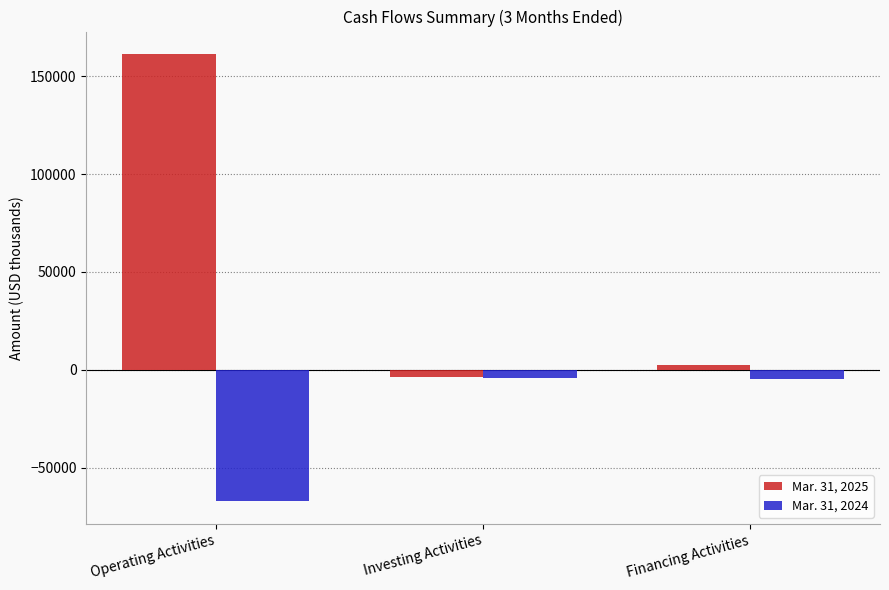

What is the sum of the Mar. 31, 2025 values at Operating Activities and Financing Activities?

163886